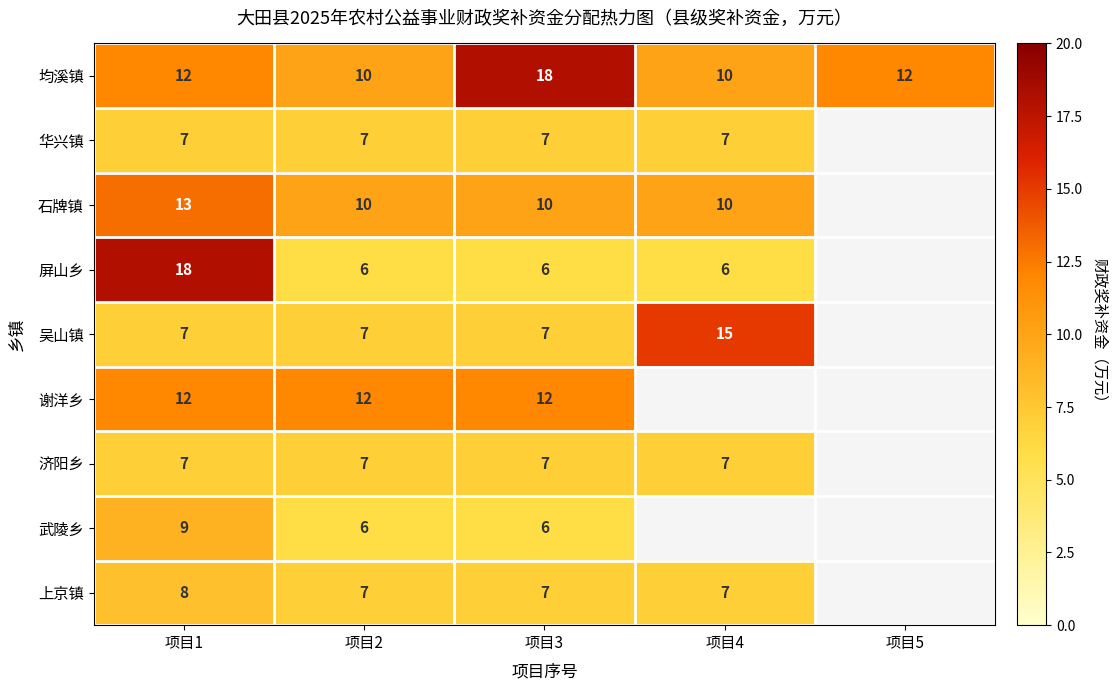

What is the total value across all series at 项目3?

80